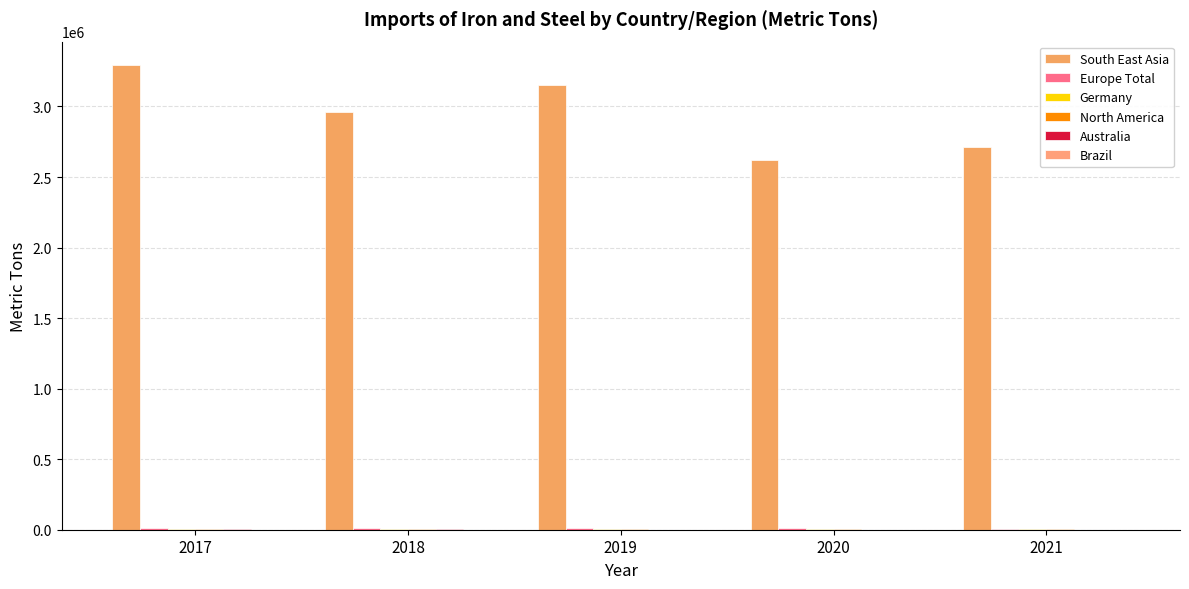

Which has a higher value, 2021 or 2020?

2021